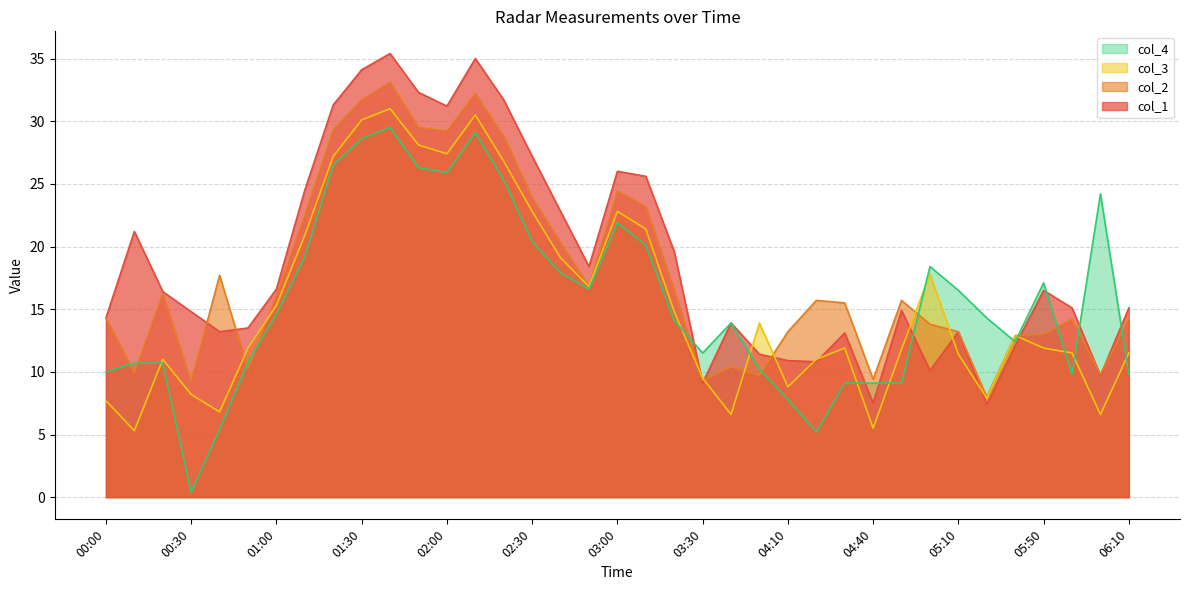

How many values in the col_2 series are below 15?

17